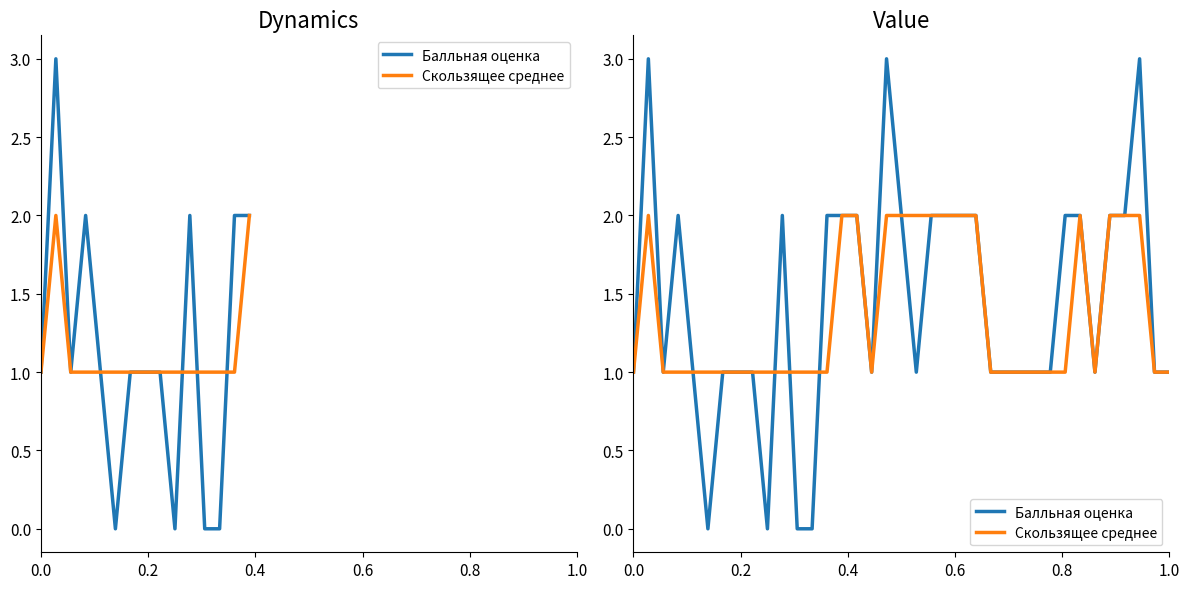

Is the value of Скользящее среднее at 14 greater than the value of Балльная оценка at 8?

Yes